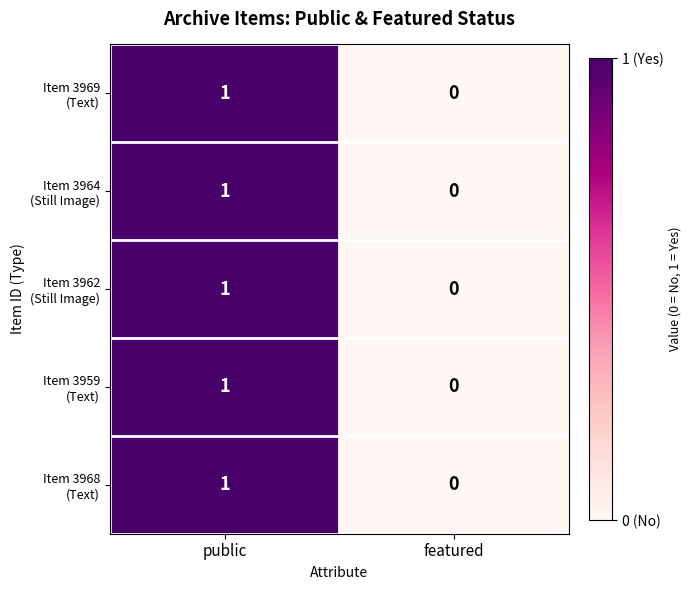

At which category is the sum across all series the highest?

public